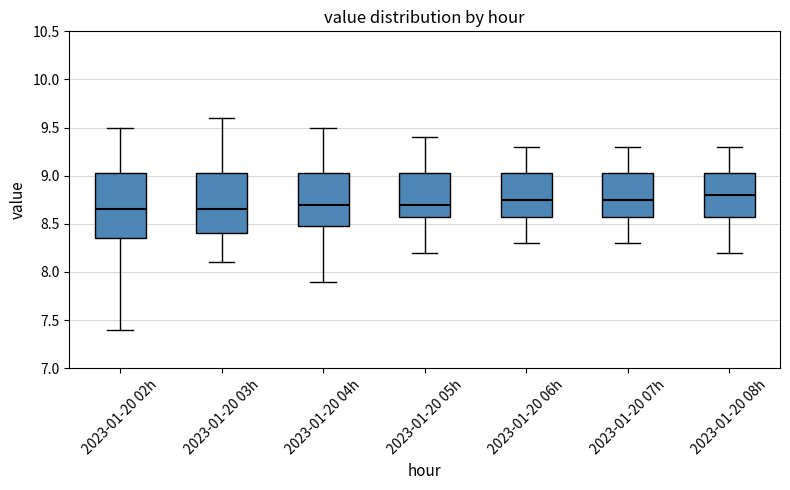

Reading left to right, read every box against the y-axis: the position of its median line, the range the box covers, and the ends of its whiskers. The values are not printed on the chart, so give them approximately, as read against the axis.

2023-01-20 02h: median 8.65, box 8.35 to 9.05, whiskers 7.40 to 9.50
2023-01-20 03h: median 8.65, box 8.40 to 9.05, whiskers 8.10 to 9.60
2023-01-20 04h: median 8.70, box 8.50 to 9.05, whiskers 7.90 to 9.50
2023-01-20 05h: median 8.70, box 8.60 to 9.05, whiskers 8.20 to 9.40
2023-01-20 06h: median 8.75, box 8.60 to 9.05, whiskers 8.30 to 9.30
2023-01-20 07h: median 8.75, box 8.60 to 9.05, whiskers 8.30 to 9.30
2023-01-20 08h: median 8.80, box 8.60 to 9.05, whiskers 8.20 to 9.30